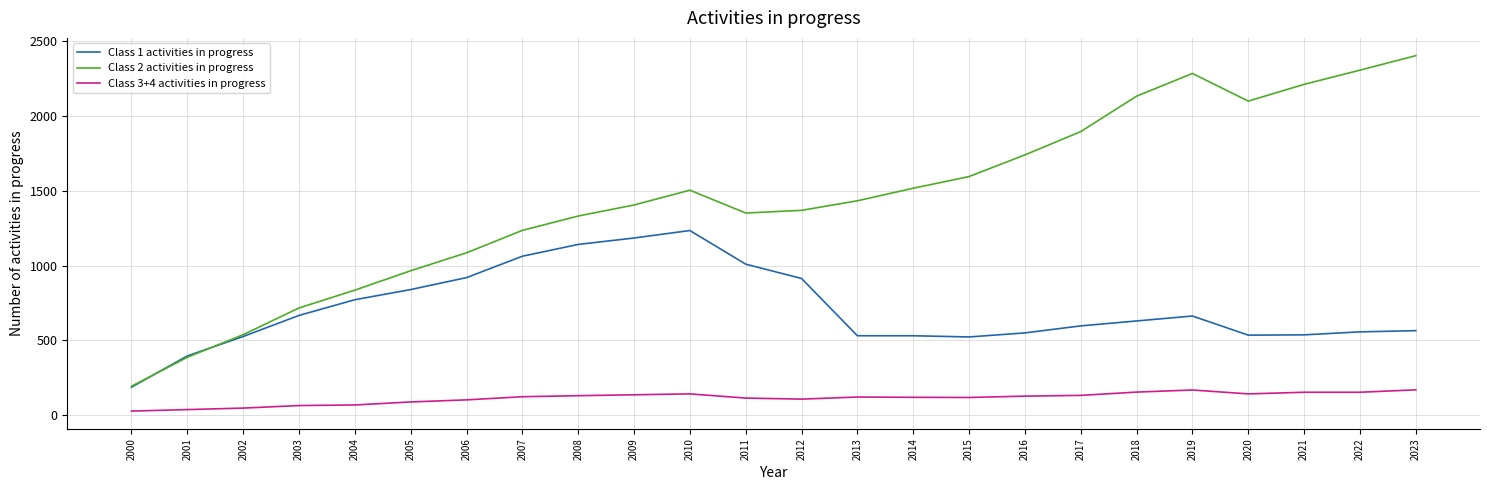

True or false: Class 3+4 activities in progress and Class 1 activities in progress cross at least once.

False